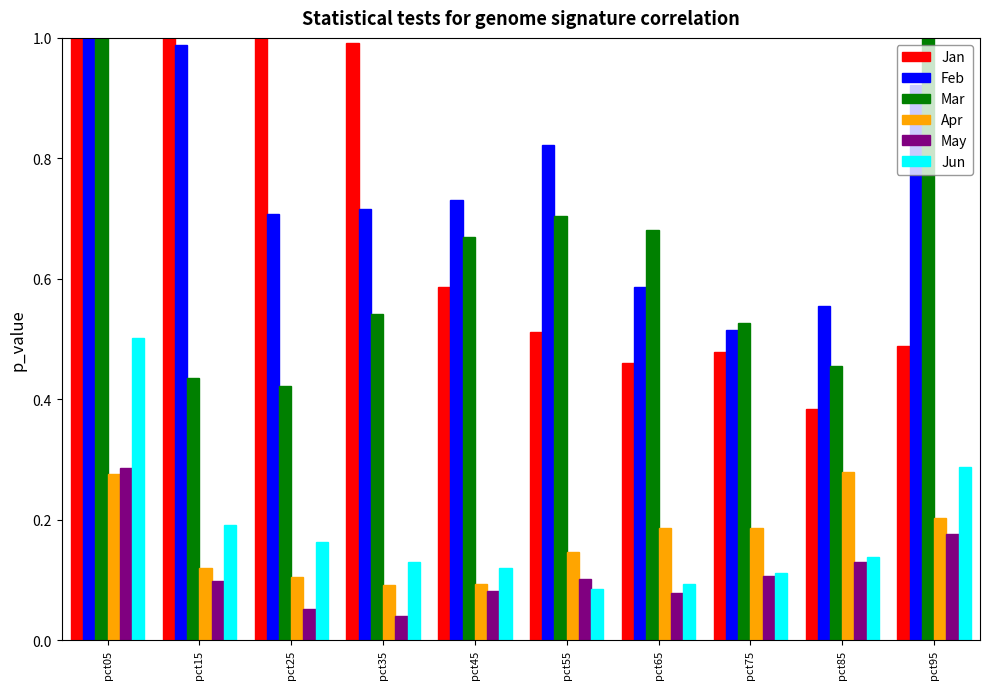

What is the value of the Apr bar at the 10th from the left?

0.2